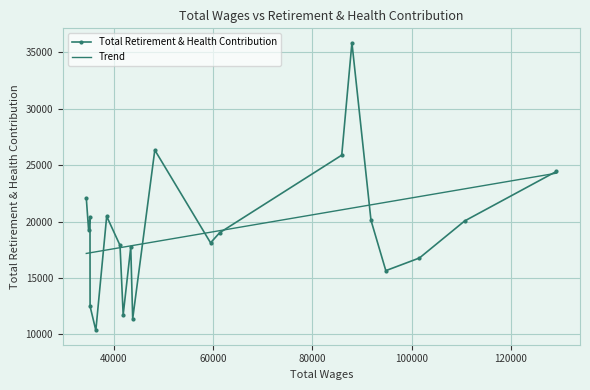

What is the difference between the second highest and second lowest values?

14958